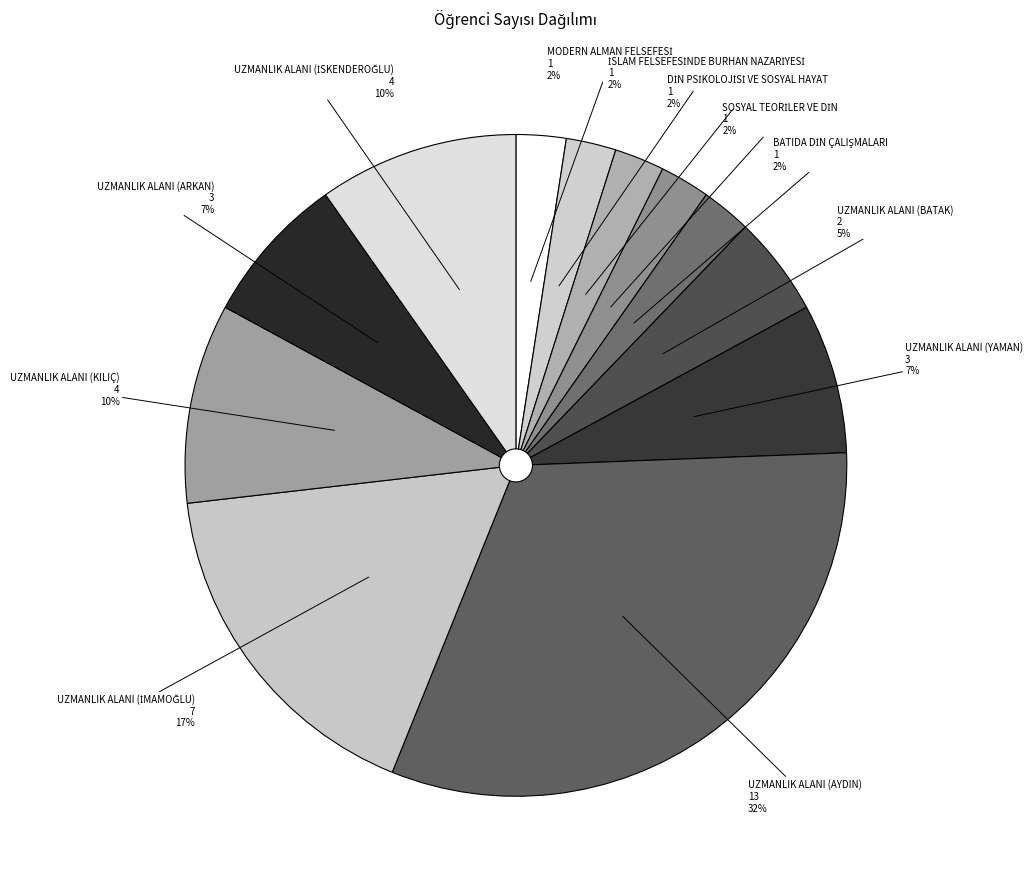

Do UZMANLIK ALANI (AYDIN) and UZMANLIK ALANI (ARKAN) together represent more than half of the pie?

No